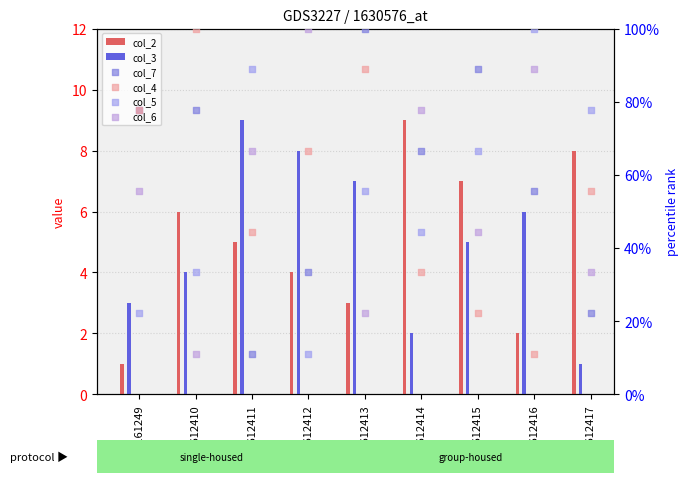

At which category is the sum across all series the highest?

GSM1612413